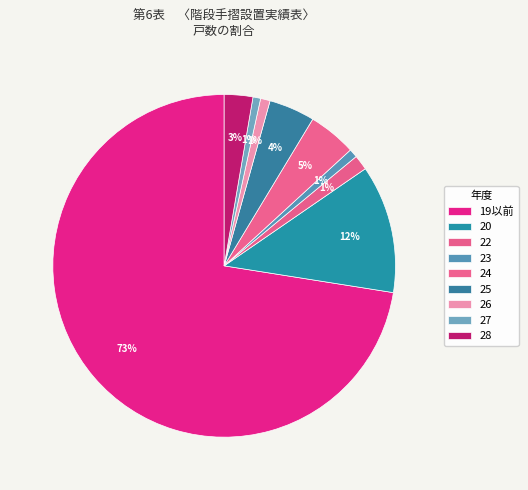

To the nearest percent, what is the difference between the 24 and 26 slice percentages?

4%